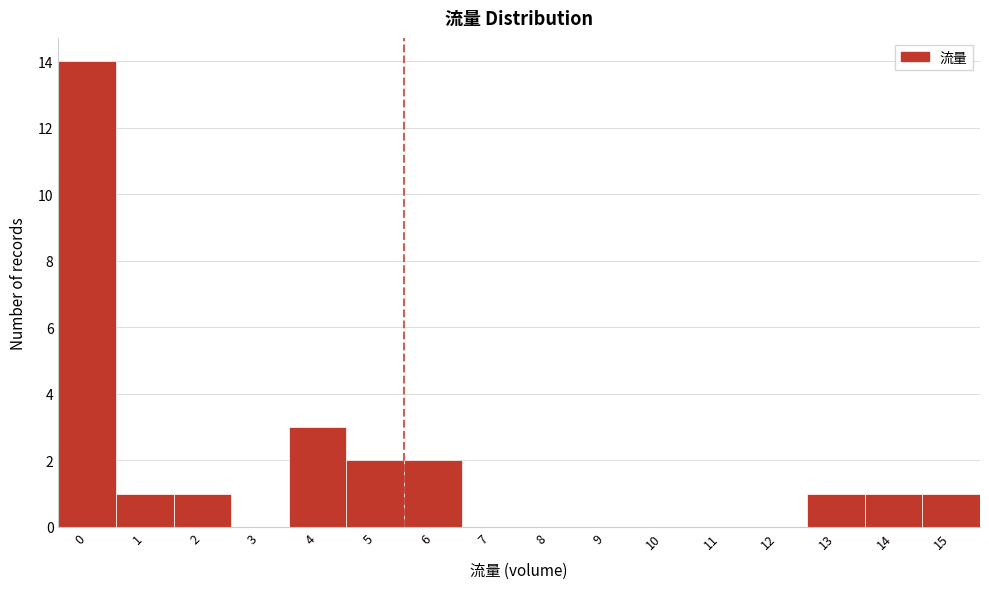

Reading right to left, what are all the values shown in this chart?

15=1	14=1	13=1	12=0	11=0	10=0	9=0	8=0	7=0	6=2	5=2	4=3	3=0	2=1	1=1	0=14